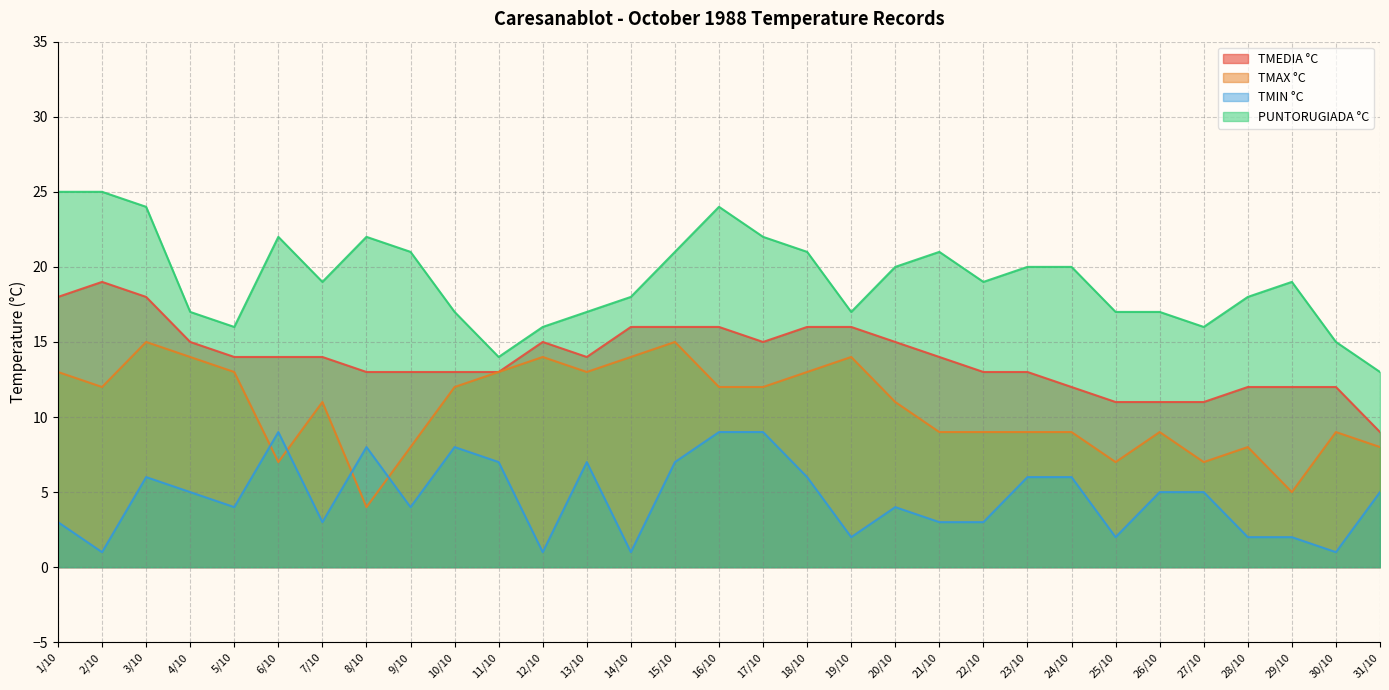

How many lines are shown in the chart?

4